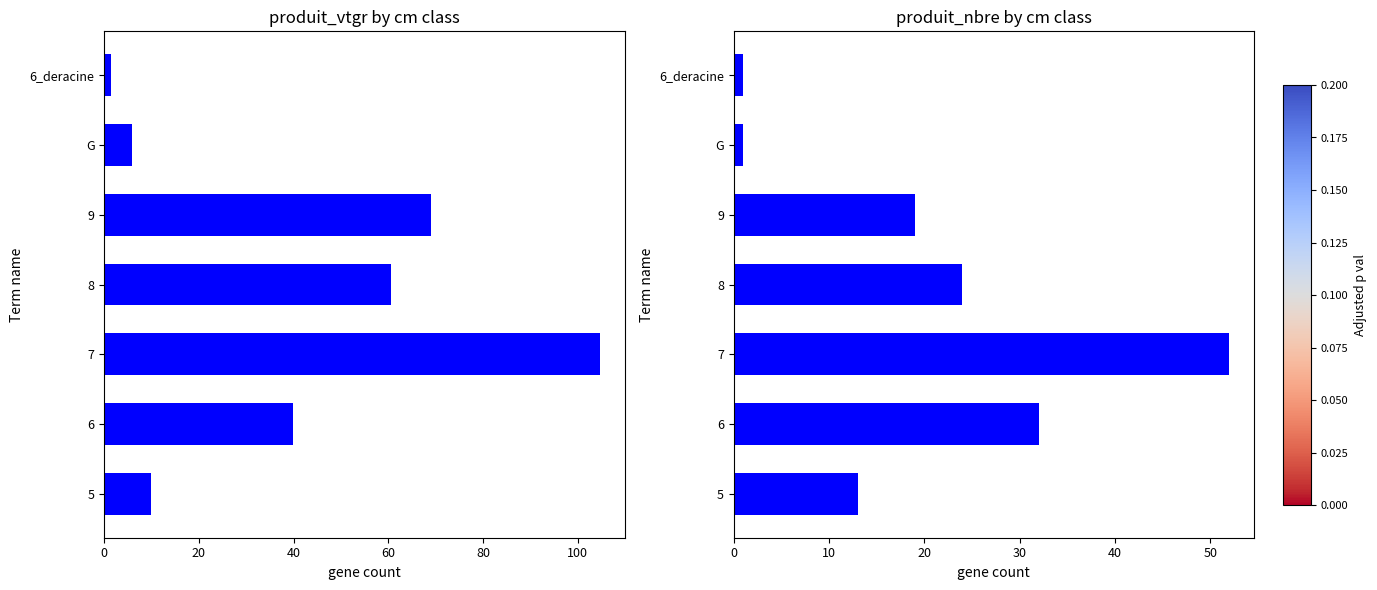

What is the difference between the maximum and minimum values in the produit_vtgr series?

103.1